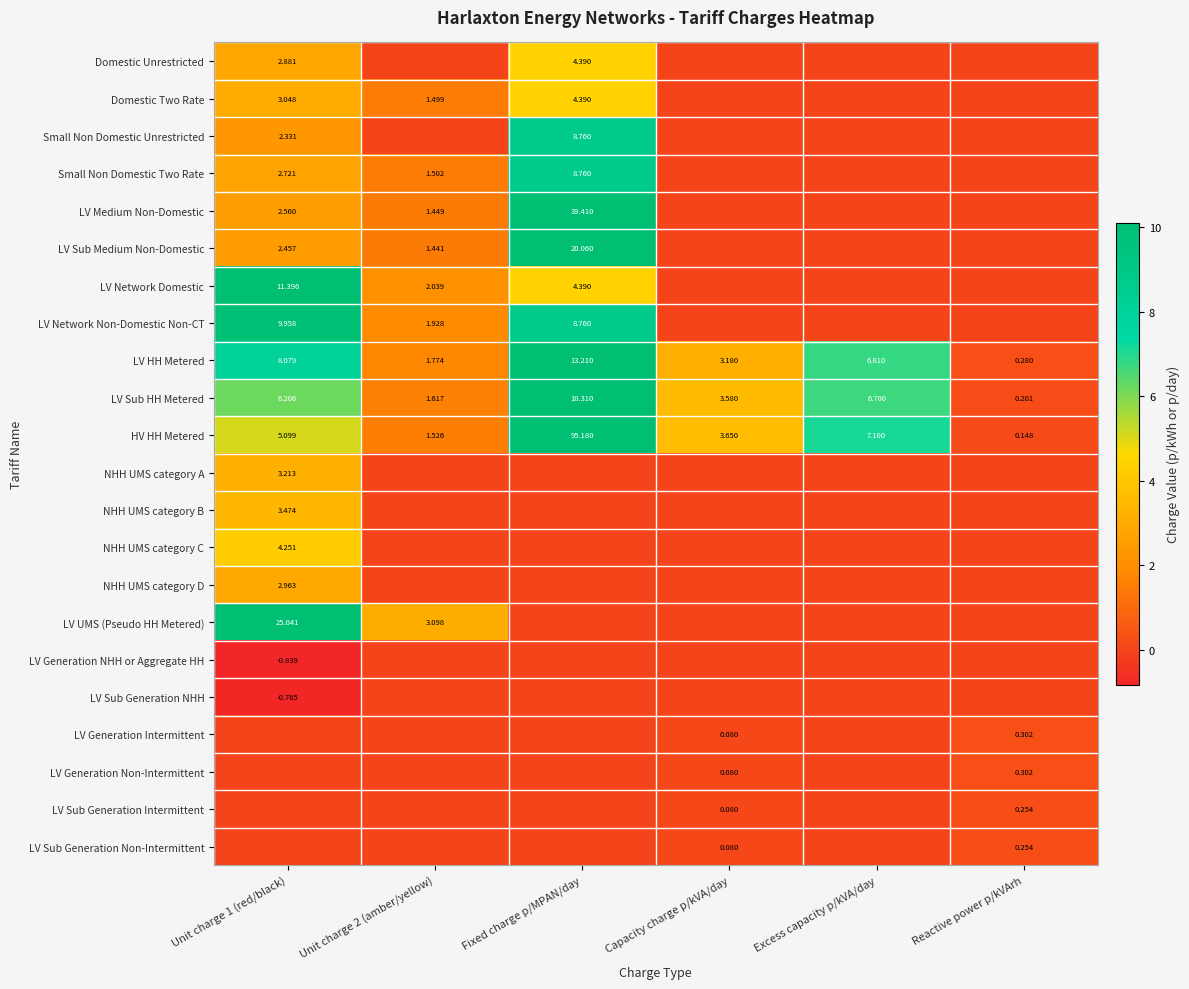

At which label does LV HH Metered reach its peak?

Fixed charge p/MPAN/day